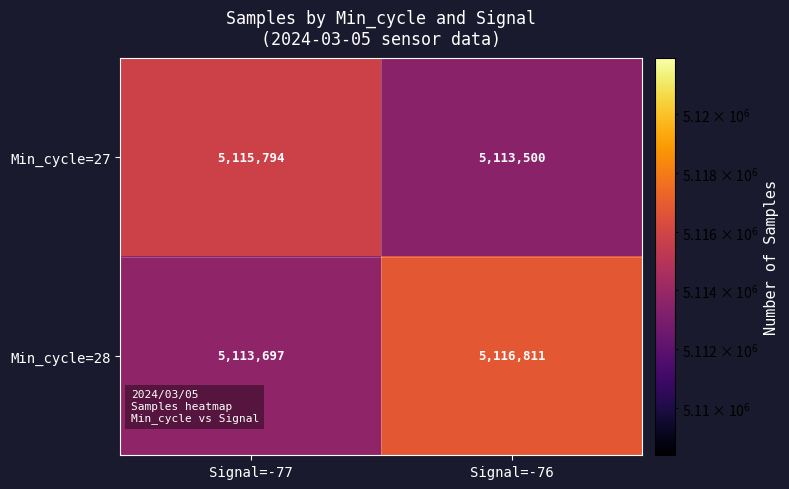

Which series changed the most between Signal=-77 and Signal=-76?

Min_cycle=28